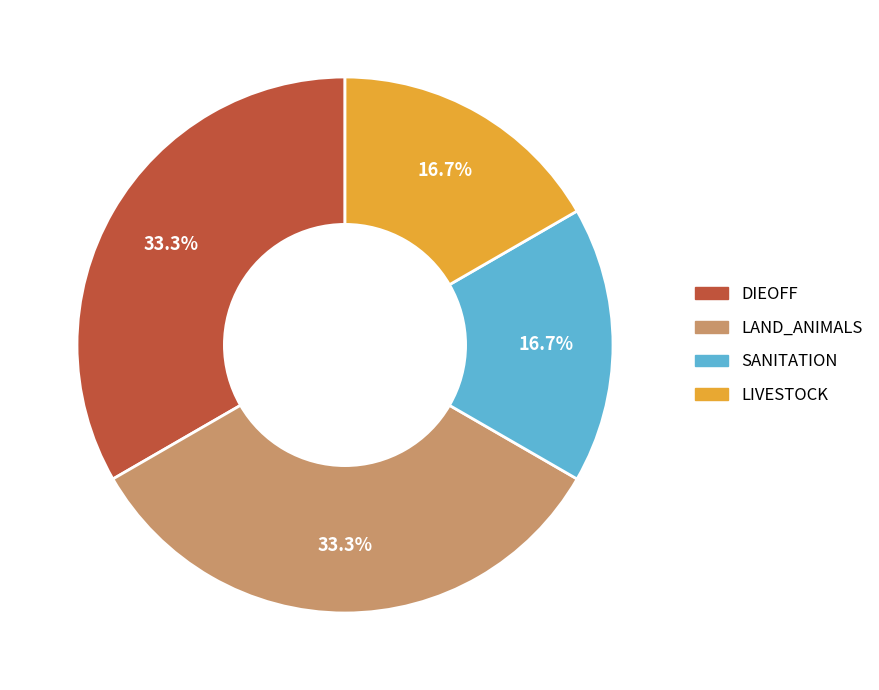

Is DIEOFF the majority of the pie?

No